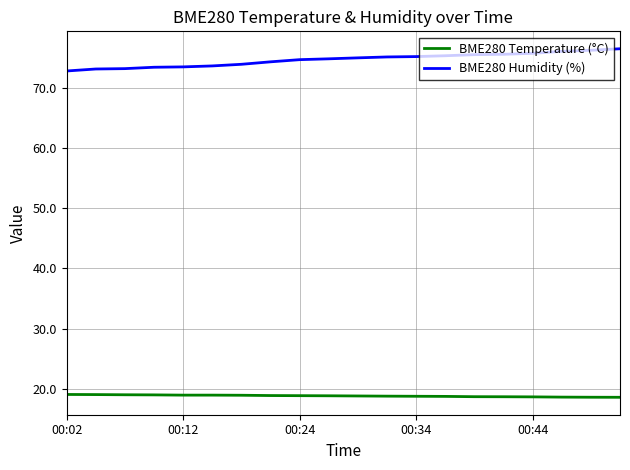

Rank the series by their maximum value, from lowest to highest.

BME280 Temperature (°C), BME280 Humidity (%)